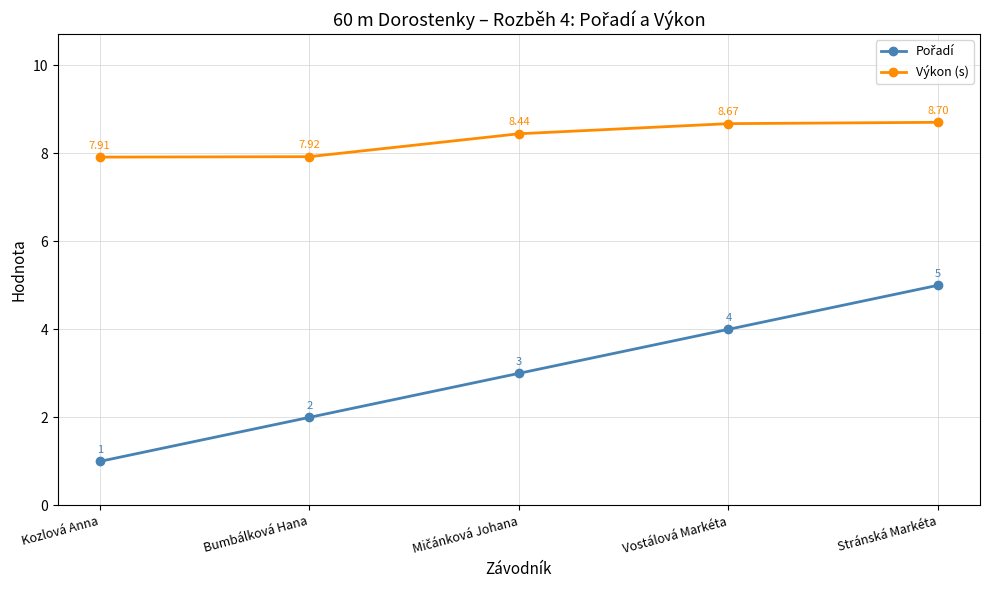

What is the sum of all Výkon (s) values?

41.6